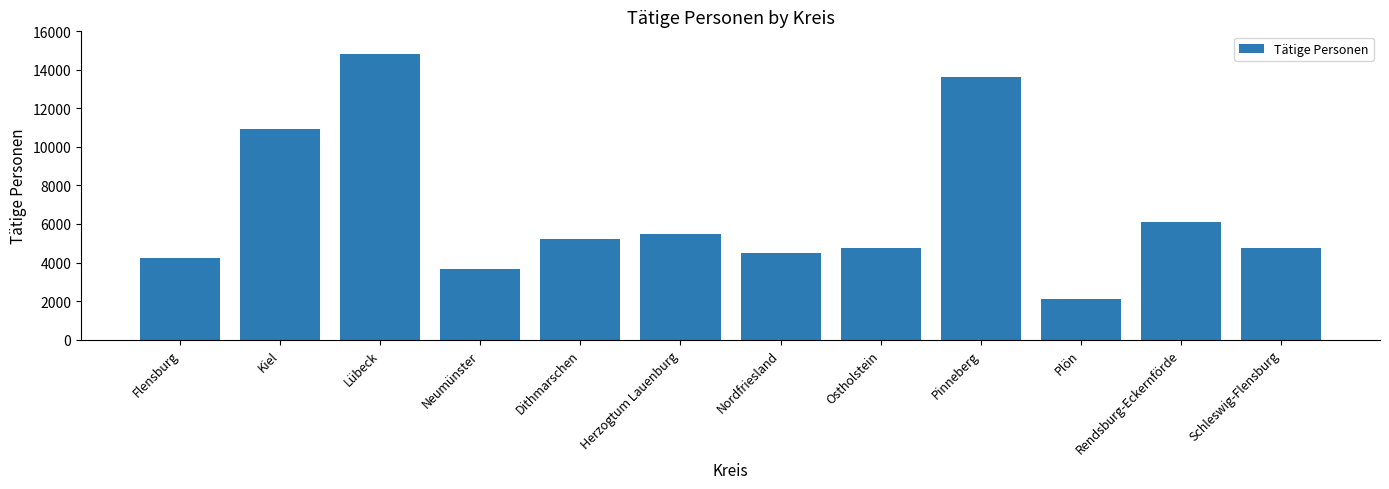

At which label is the value closest to 8453?

Rendsburg-Eckernförde